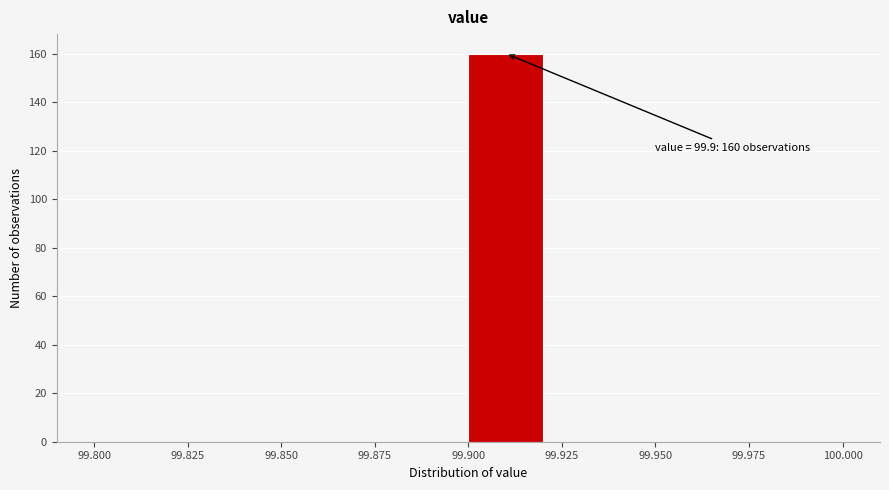

Over which range of the x-axis is the bar tallest?

99.90 to 99.92